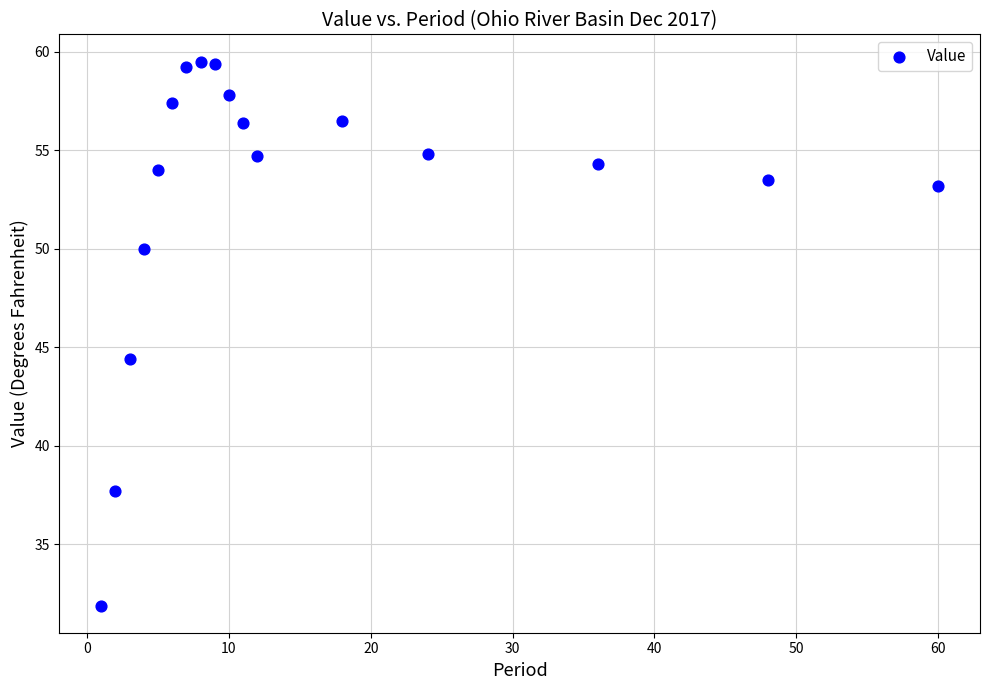

What is the range of X values (max minus min)?

59.0